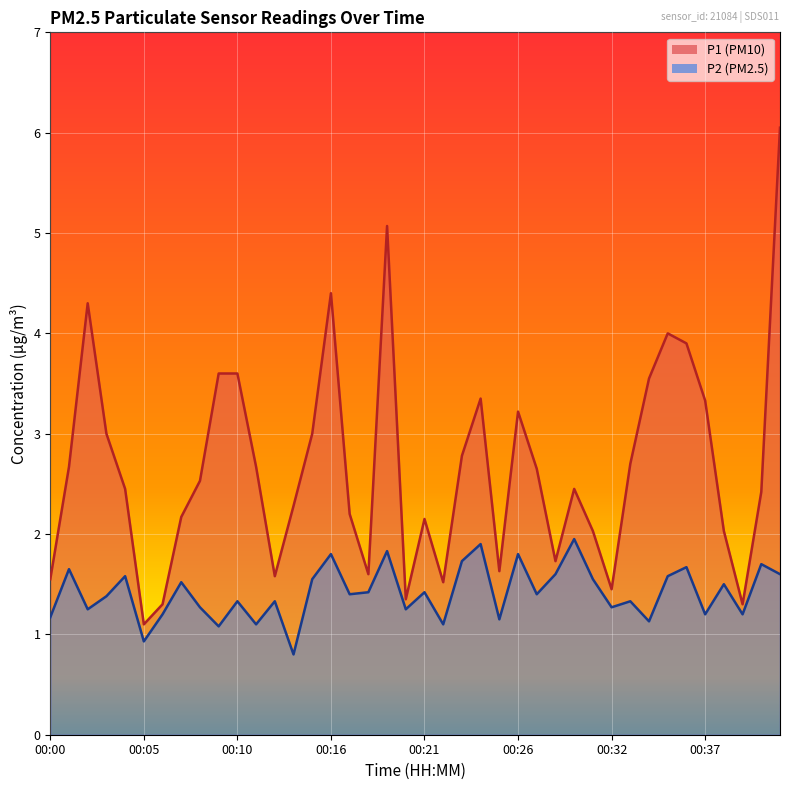

What is the difference between the second highest and minimum values in the P2 series?

1.1